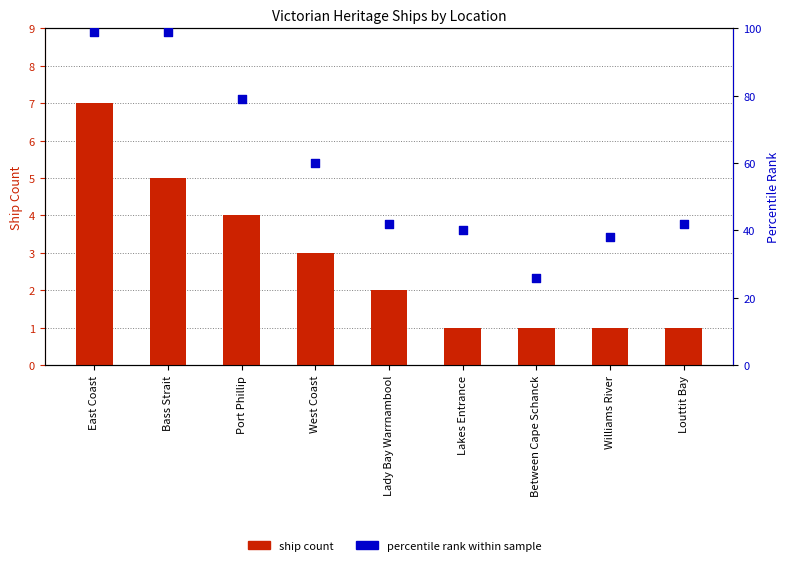

Which series has the largest Y range (max minus min)?

percentile rank within sample